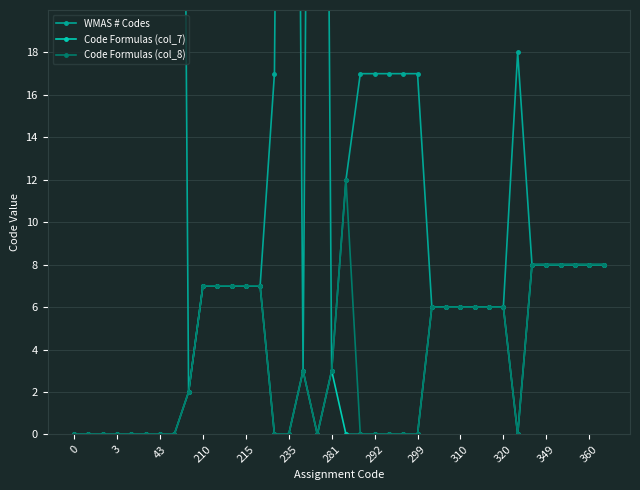

How many data points in WMAS # Codes are less than 8?

14